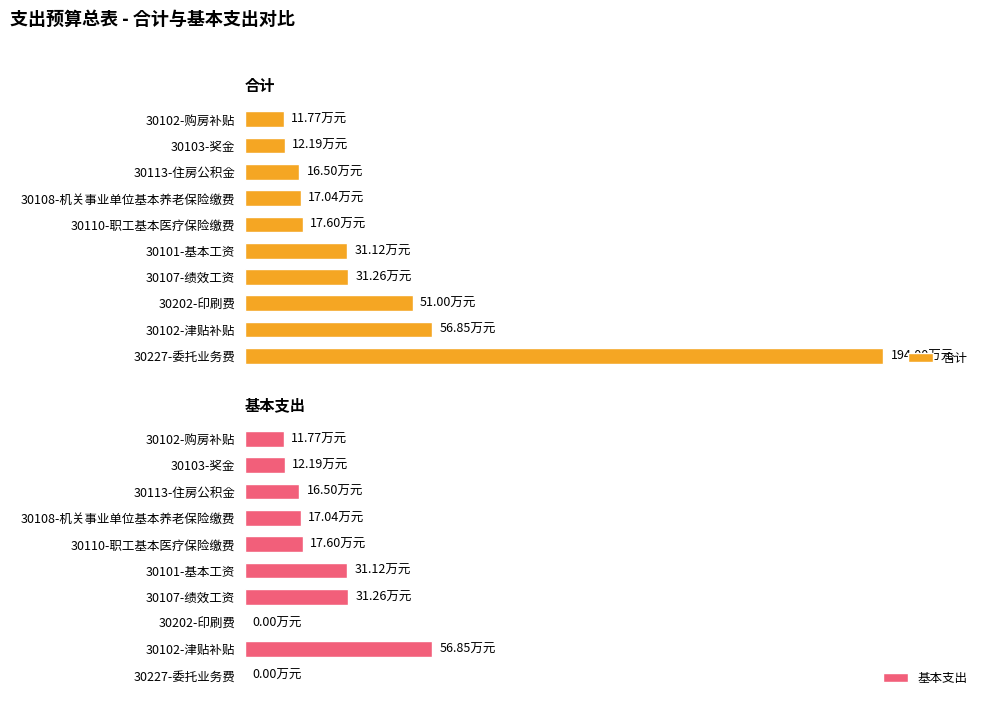

What are all the series names shown in the legend?

合计, 基本支出